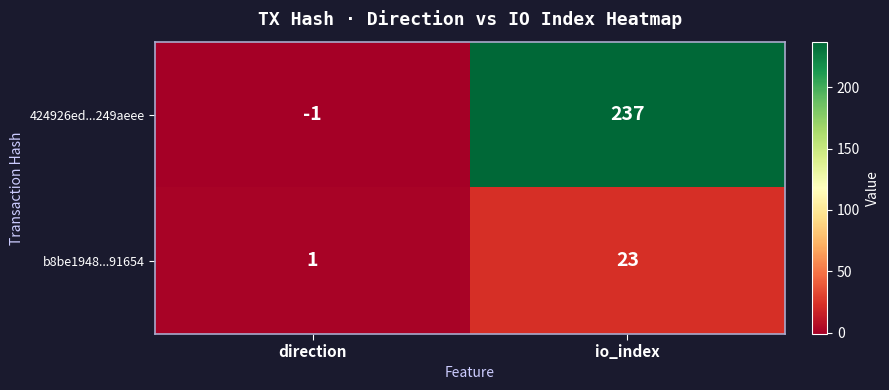

Is the value of 424926ed...249aeee at io_index greater than the value of b8be1948...91654 at direction?

Yes